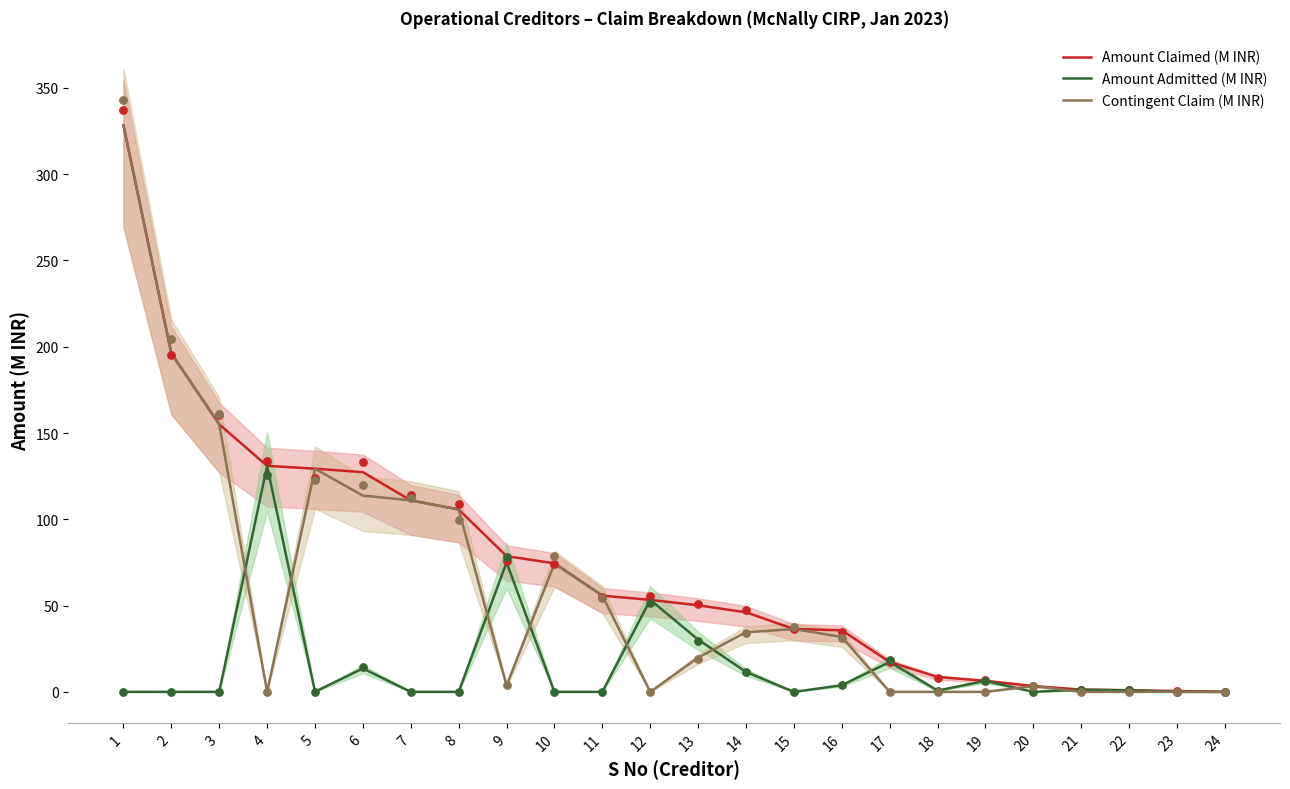

Which series has the largest total across all categories?

Amount Claimed (M INR)